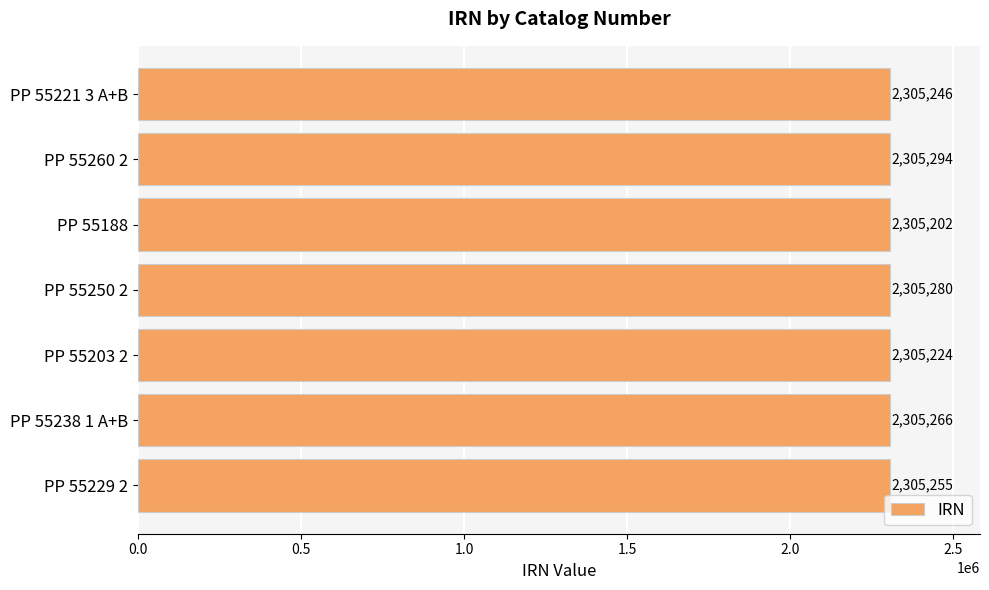

What is the change in value from PP 55238 1 A+B to PP 55250 2?

+14